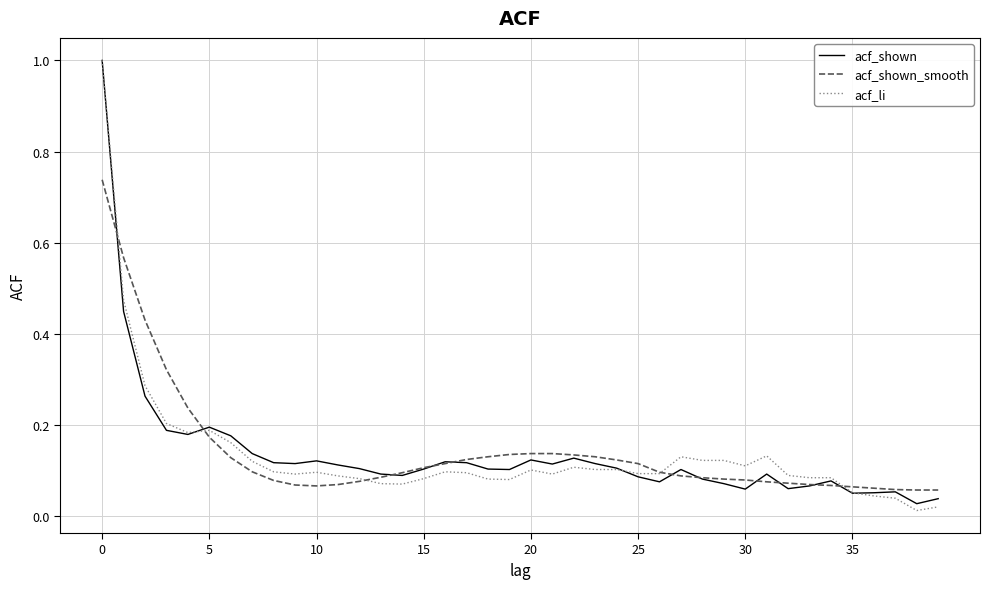

What is the maximum value shown in the chart?

1.0